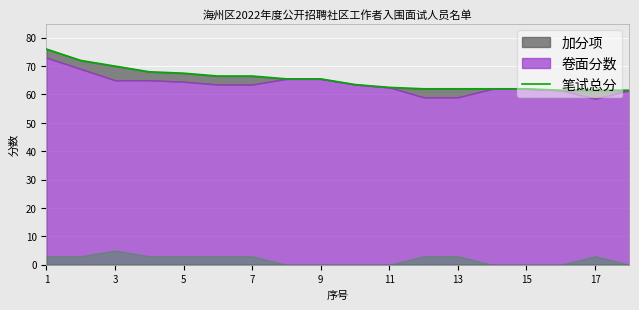

Read the value at 13.

62.0